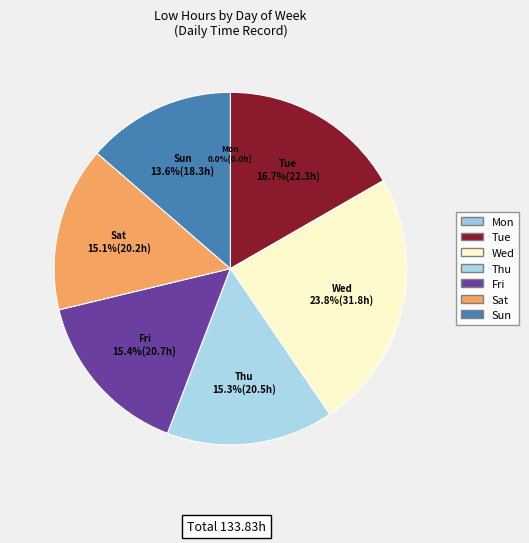

Is there any slice that represents more than half of the pie?

No